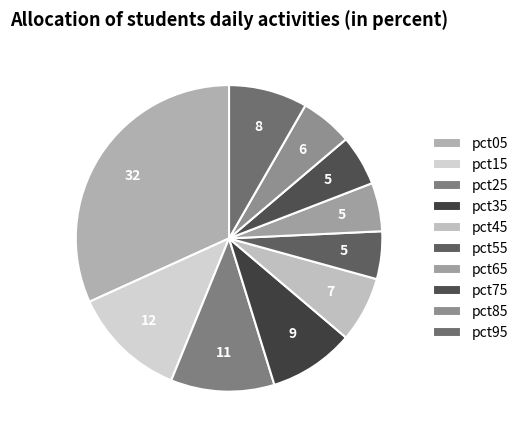

Rank the categories by value from highest to lowest.

pct05, pct15, pct25, pct35, pct95, pct45, pct85, pct75, pct65, pct55